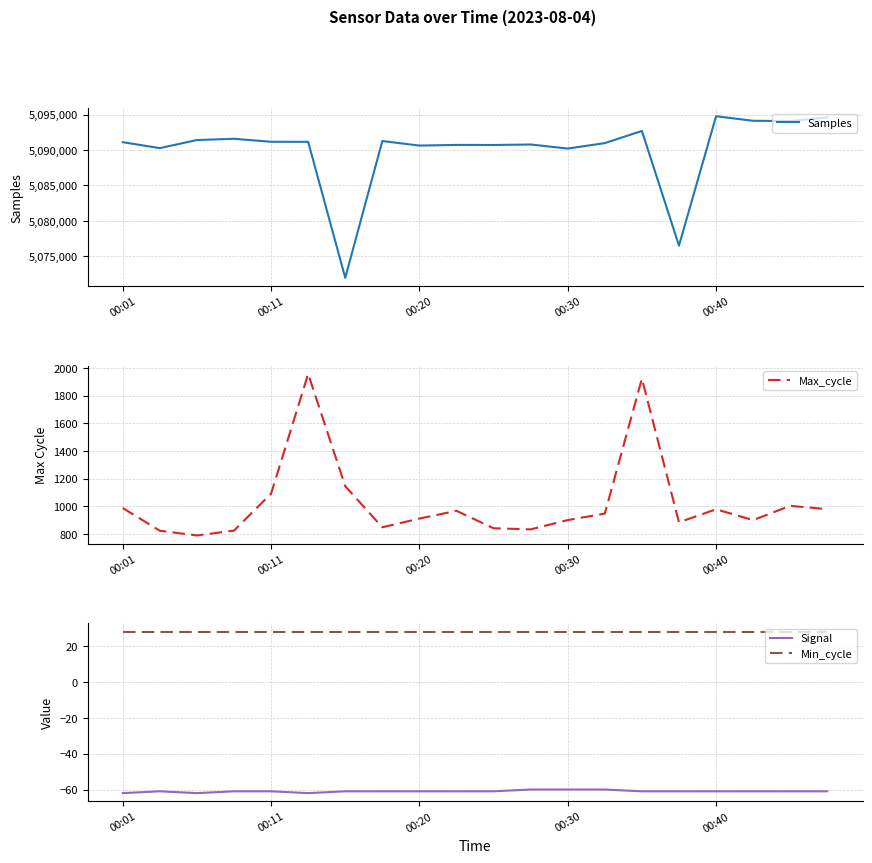

True or false: Signal has a value of -82 at 10.

False